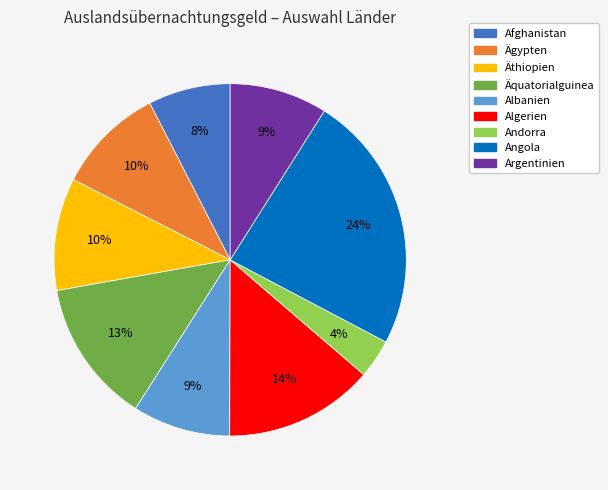

To the nearest percent, what is the combined percentage of Algerien and Albanien?

23%